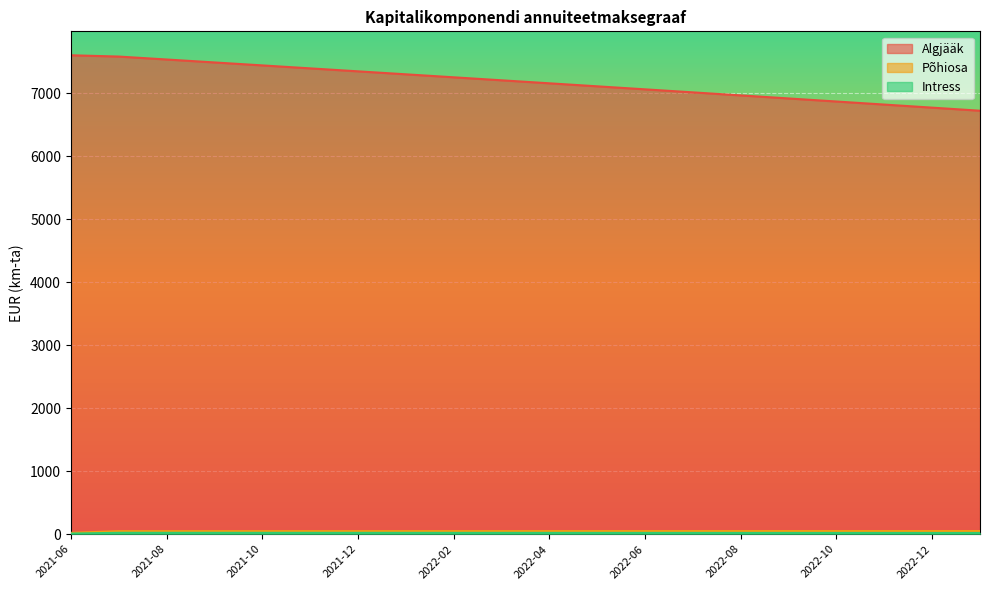

Rank the series by their maximum value, from highest to lowest.

Algjääk, Põhiosa, Intress